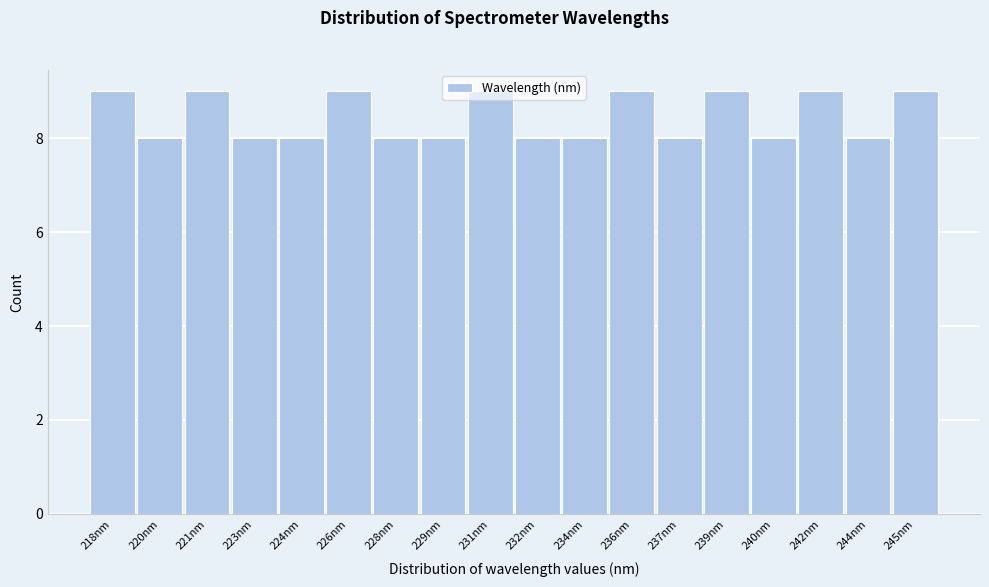

What is the sum of the values at 240nm and 221nm?

17